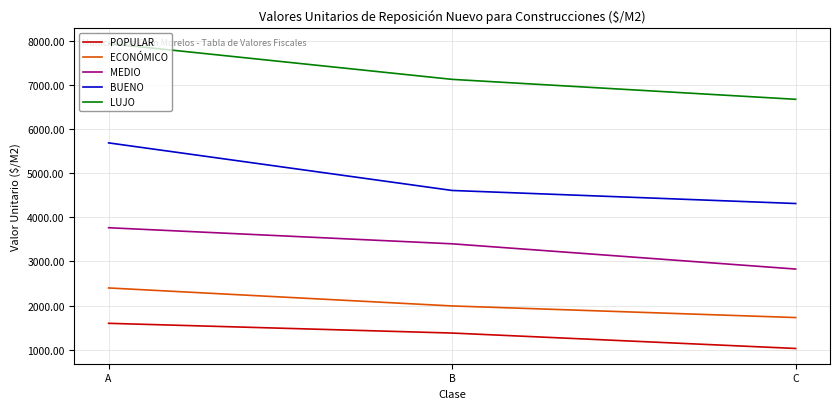

What are all the series names shown in the legend?

POPULAR, ECONÓMICO, MEDIO, BUENO, LUJO